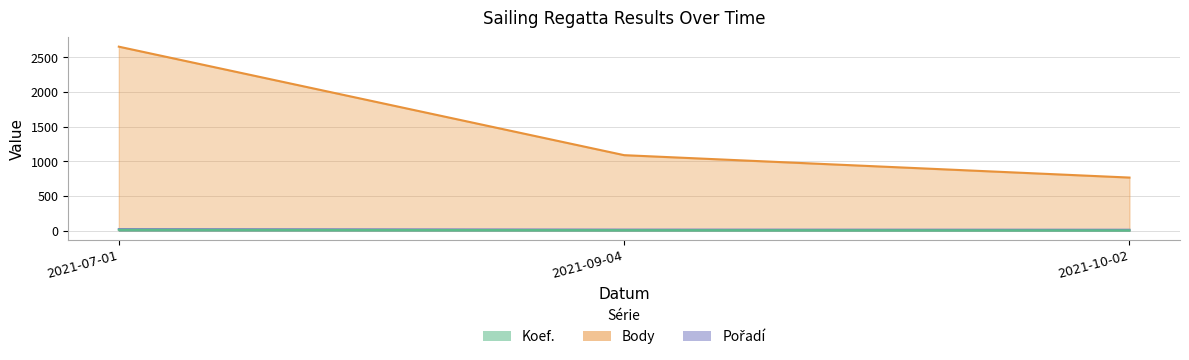

At which label is Koef. closest to 8?

2021-09-04